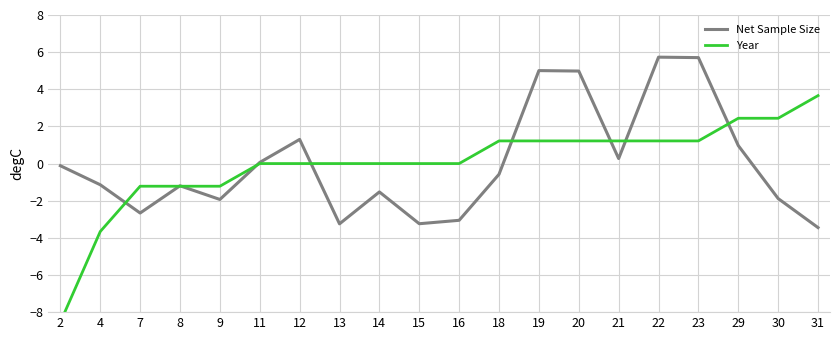

What is the greatest value displayed?

5.7